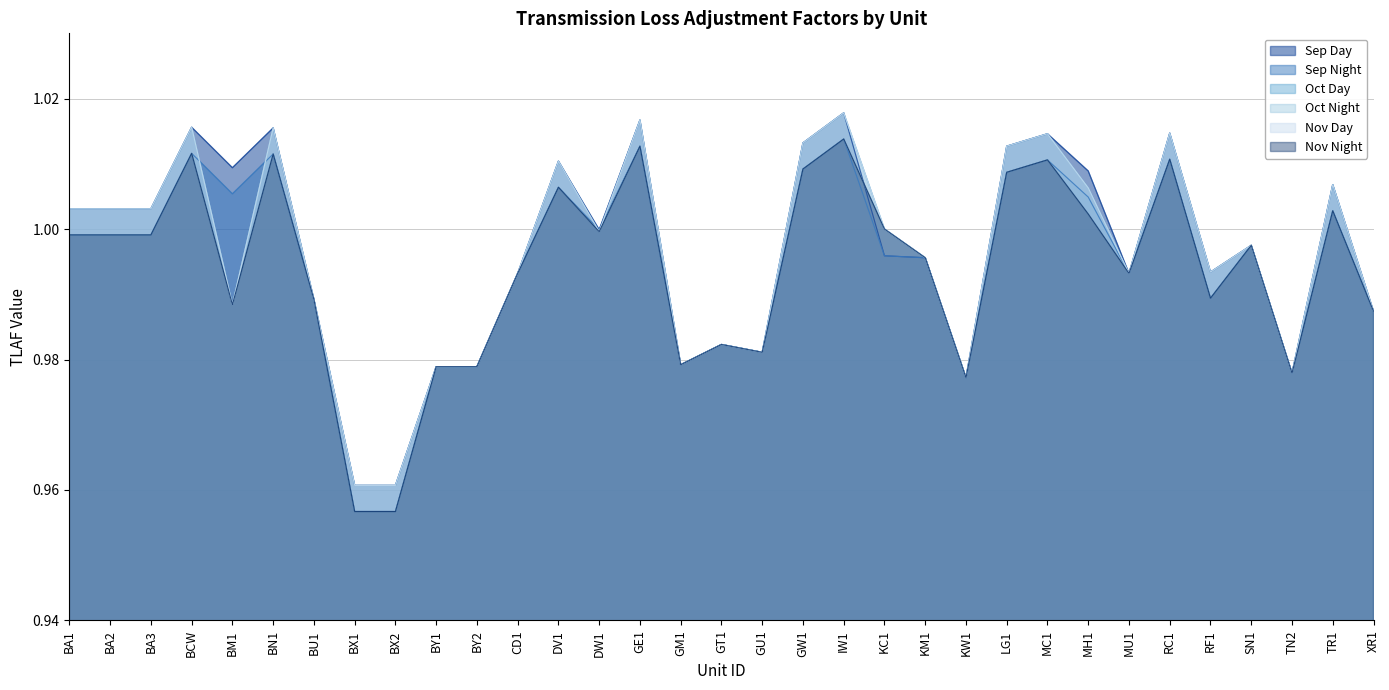

What is the value of the Oct Night point at the 25th from the left?

1.0